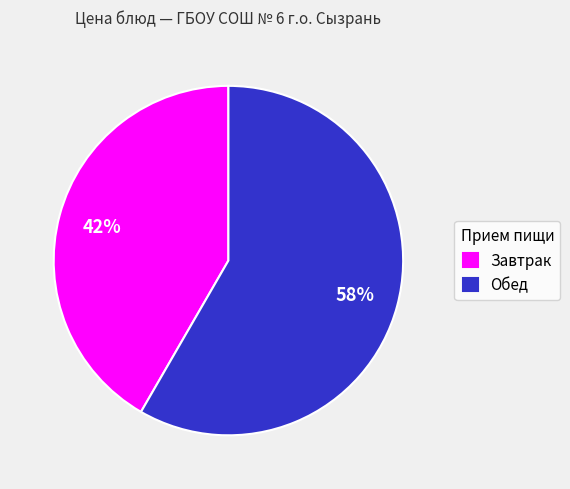

Rank the categories by value from highest to lowest.

Обед, Завтрак